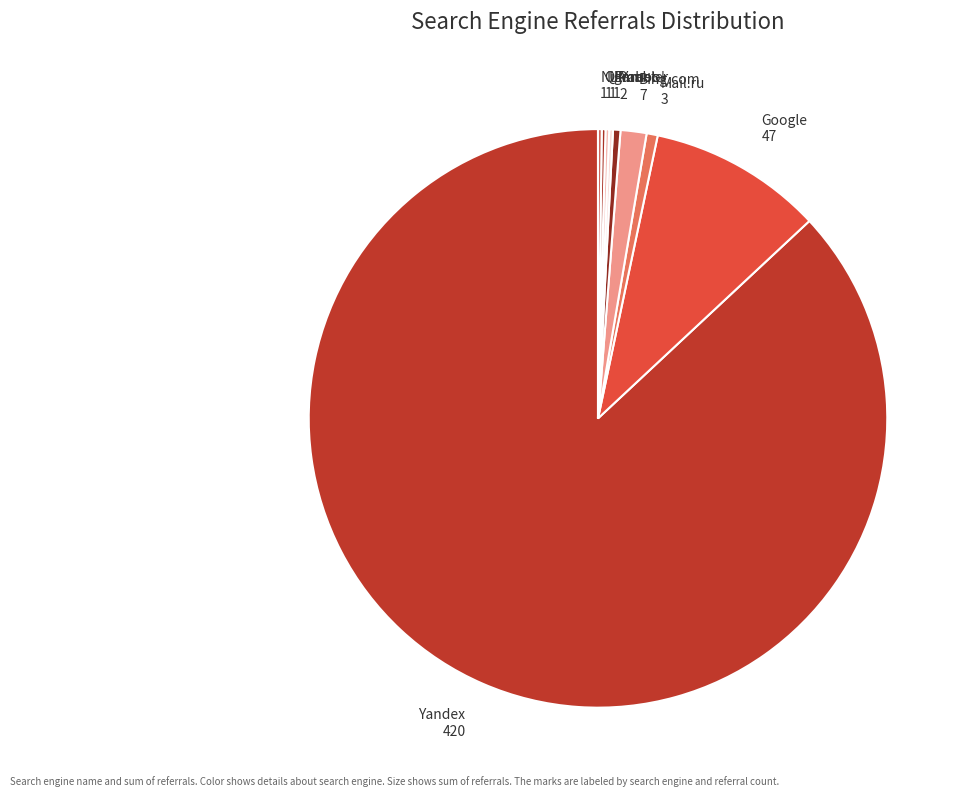

What is the largest slice in the pie chart?

Yandex